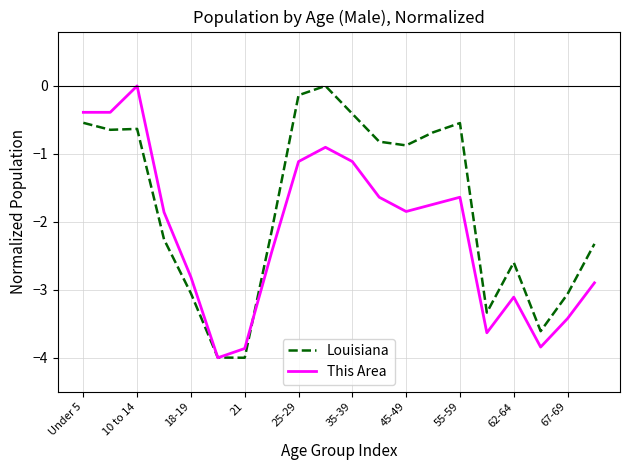

List the series in order of their overall mean, highest first.

Louisiana, This Area